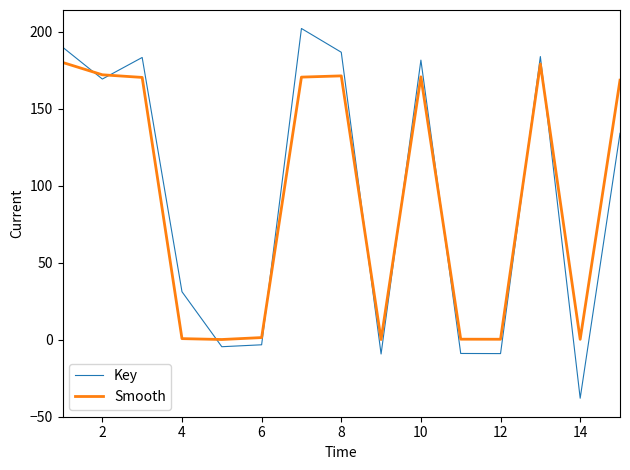

Which series has the largest range (max minus min)?

Key